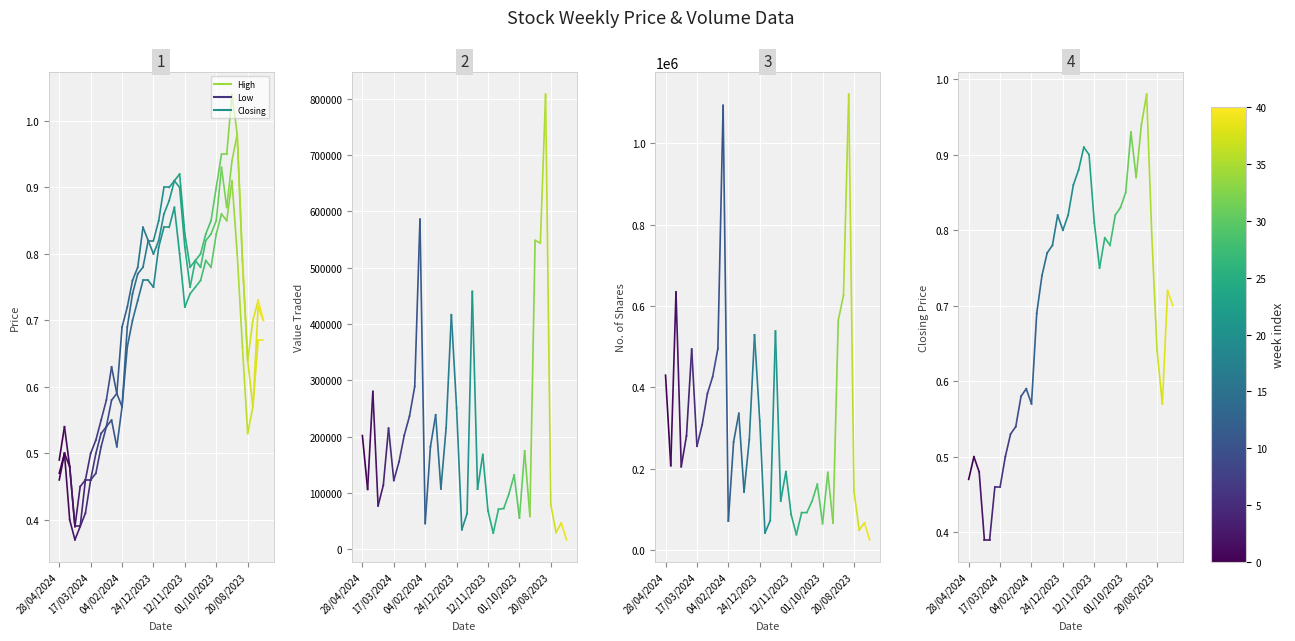

What position from the left is 17/03/2024?

2